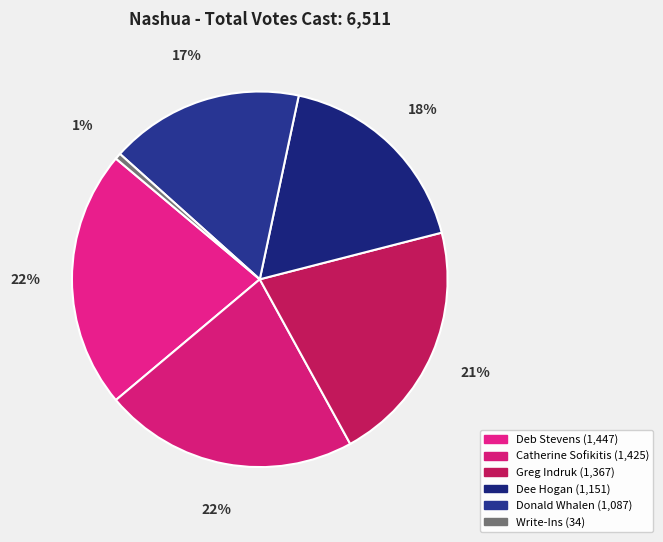

Count the number of slices in the pie.

6